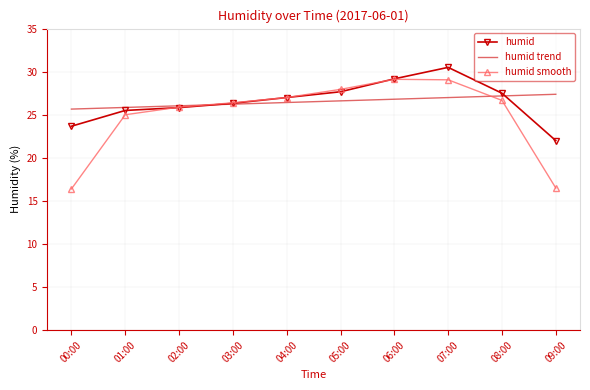

What is the difference between the humid values at 00:00 and 02:00?

2.2